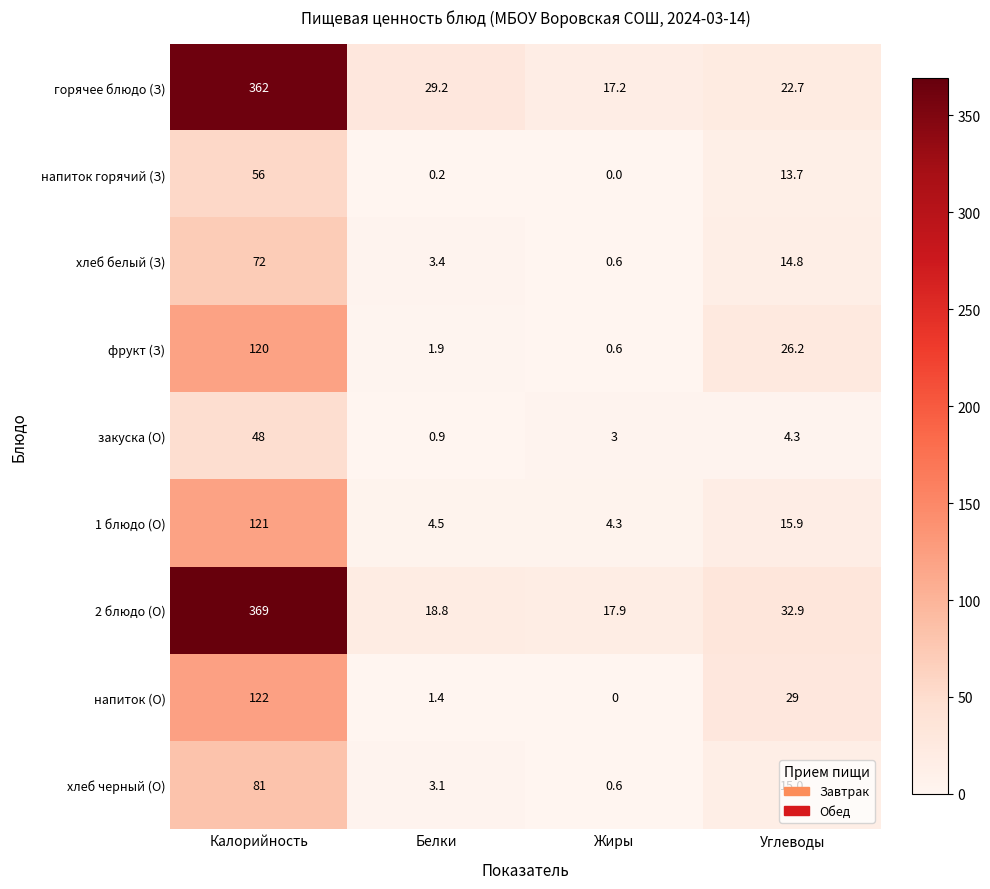

The напиток (О) series shows 0.4 at Белки. True or false?

False